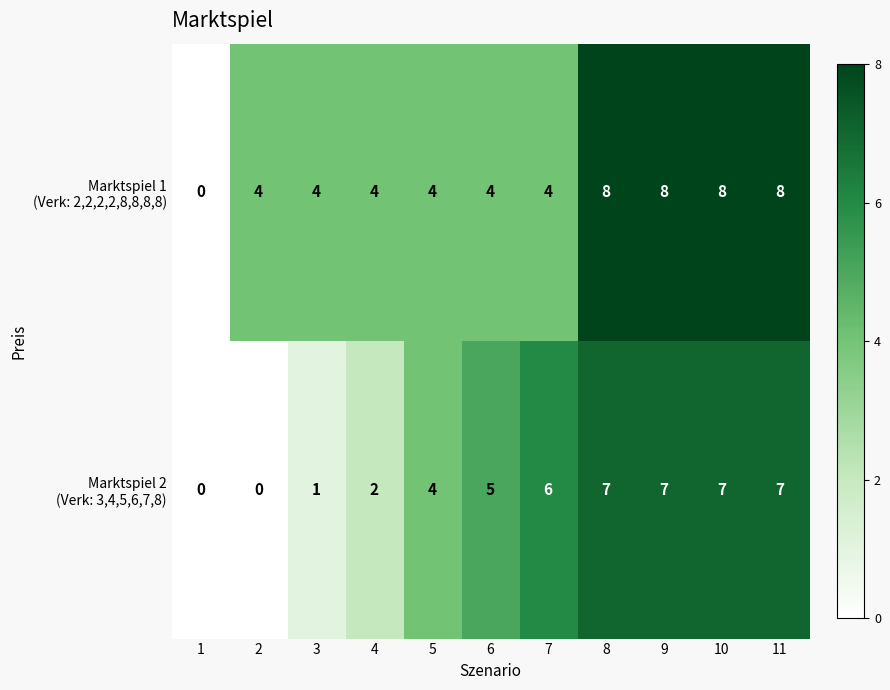

What is the total value across all series at 11?

15